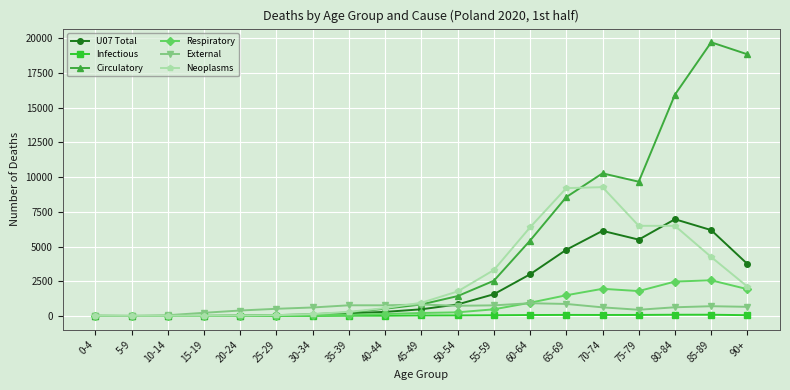

What is the value of the U07 Total point at the 11th from the left?

835